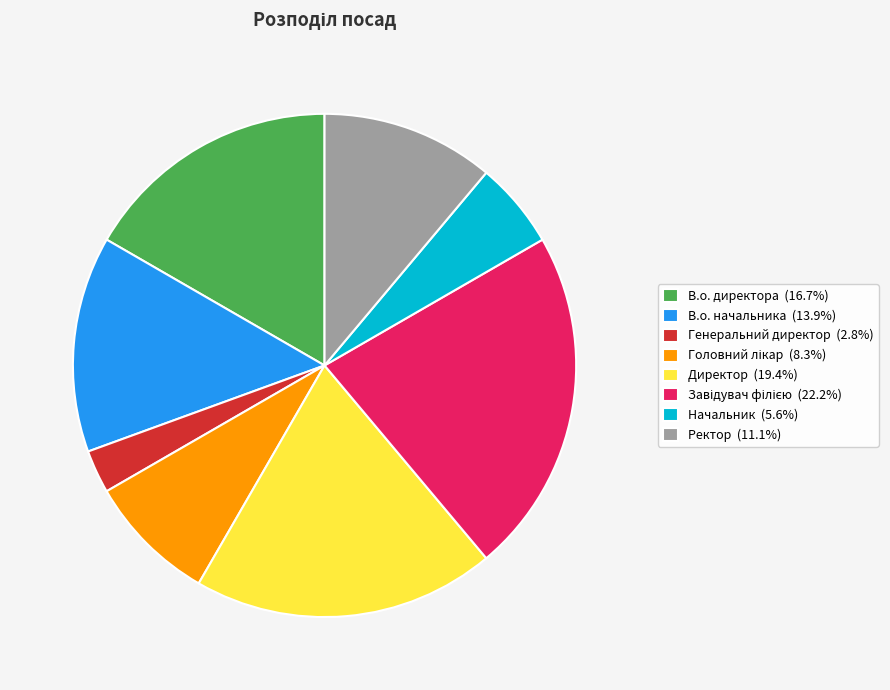

Approximately how many times larger is the value at Директор (19.4%) compared to Начальник (5.6%)?

3.5